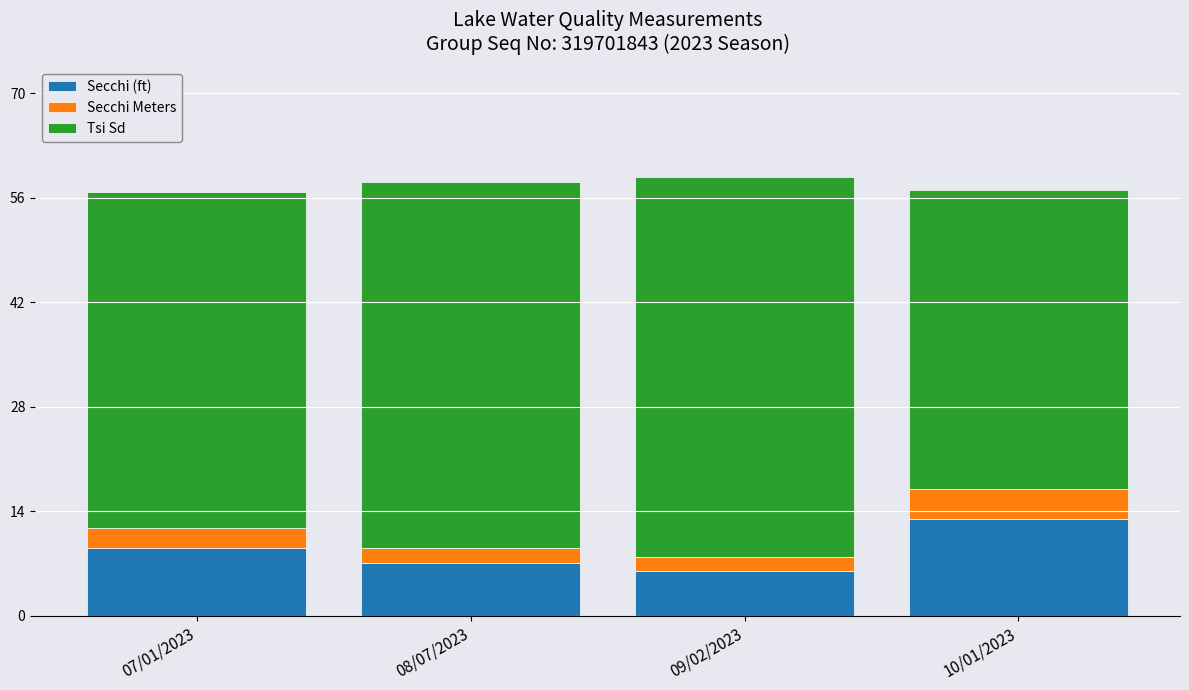

What is the total value across all series at 07/01/2023?

56.7